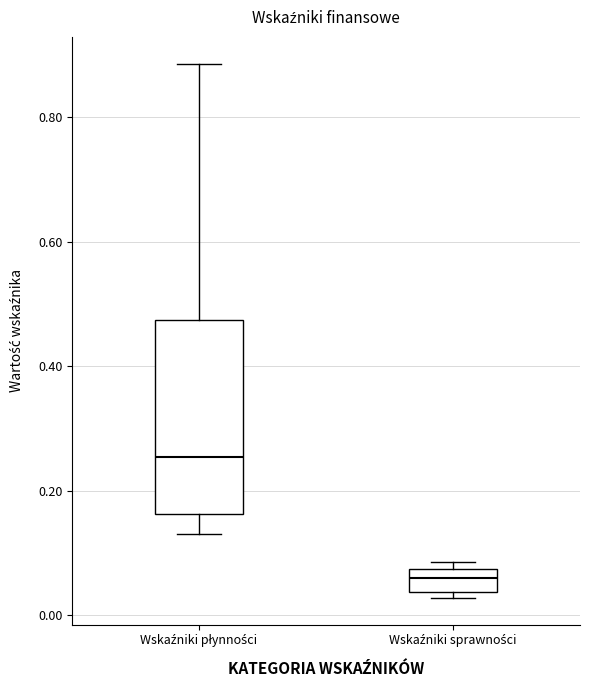

Comparing the boxes themselves (not the whiskers), which one is the tallest?

Wskaźniki płynności